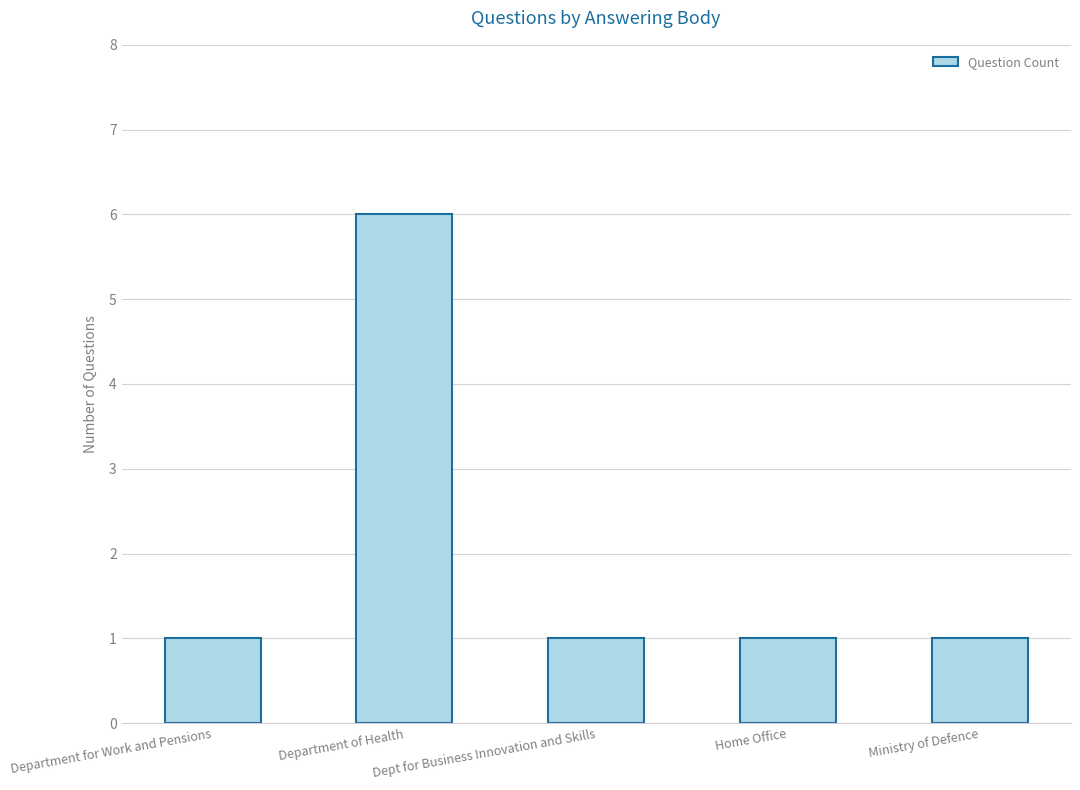

Between Department of Health and Department for Work and Pensions, which is larger?

Department of Health